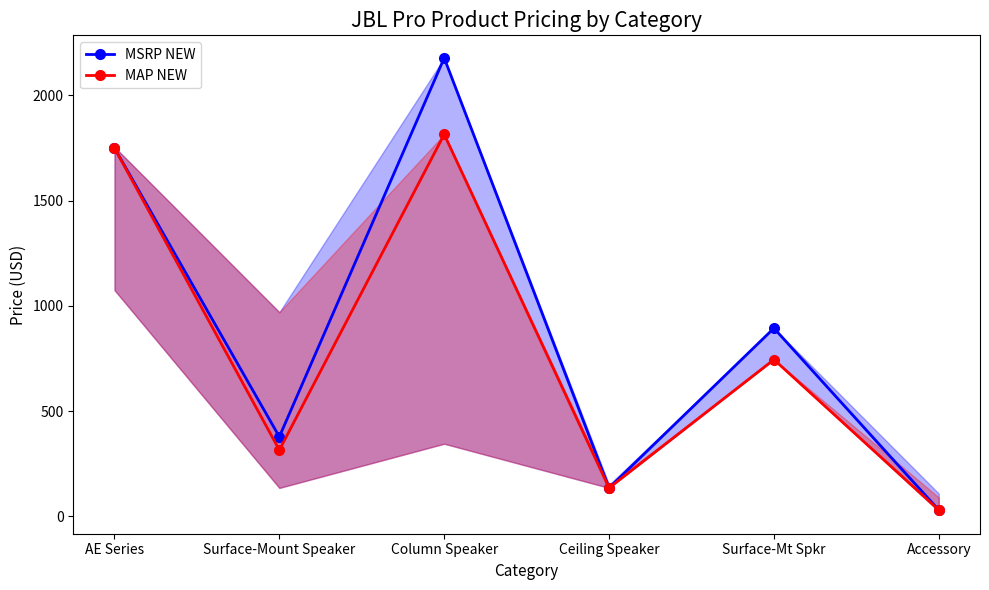

Rank the series by their average value, from highest to lowest.

MSRP NEW, MAP NEW